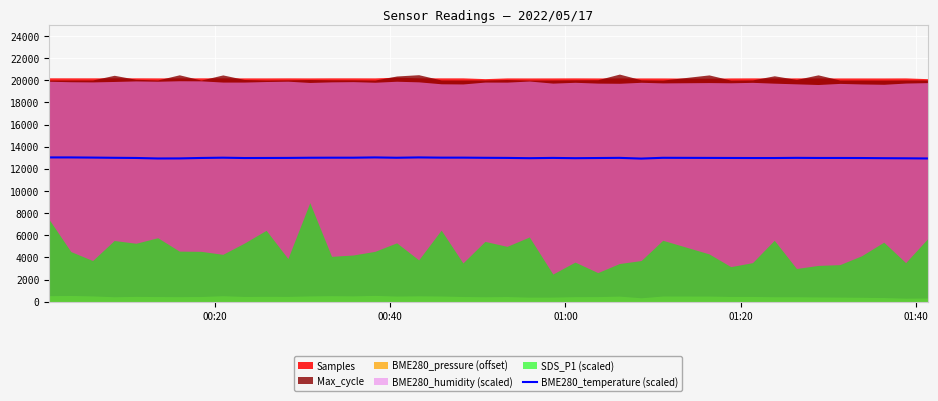

True or false: the data shows 13020 at 01:00.

True